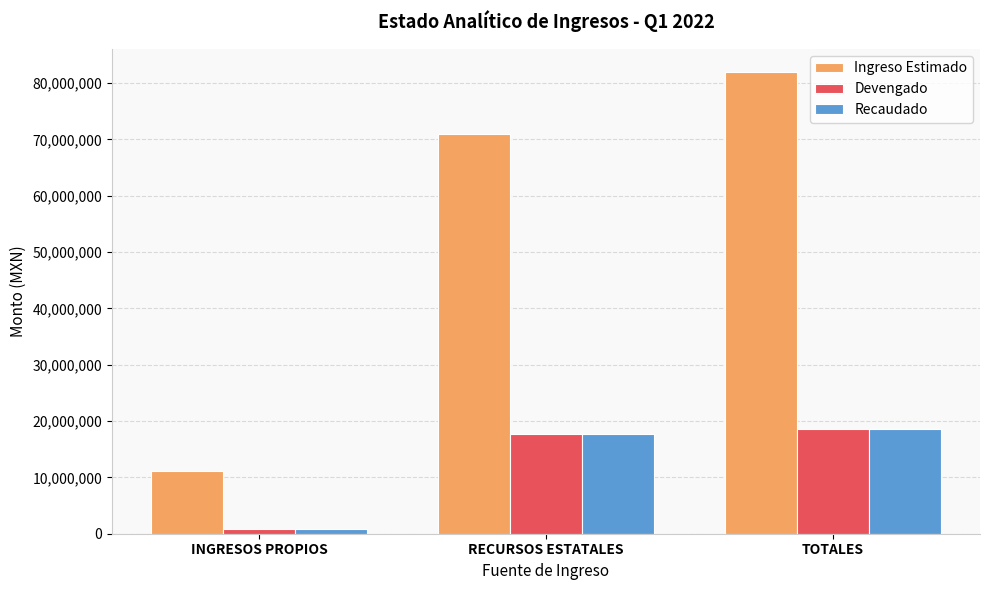

At which label is Ingreso Estimado closest to 46531165?

RECURSOS ESTATALES